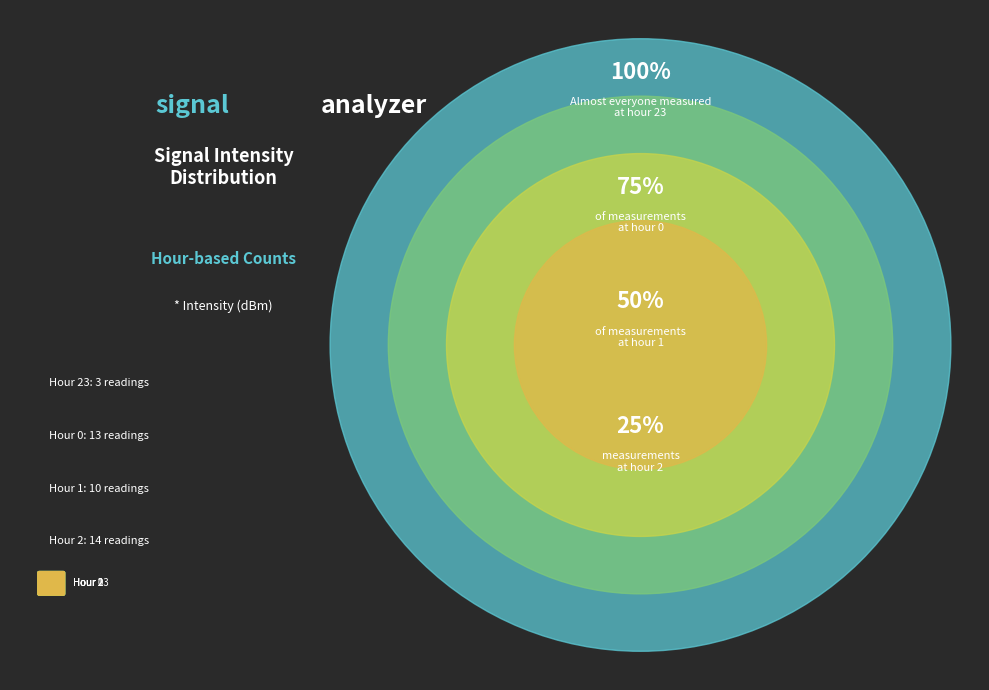

The Hour 1 slice represents 20% of the pie. True or false?

False